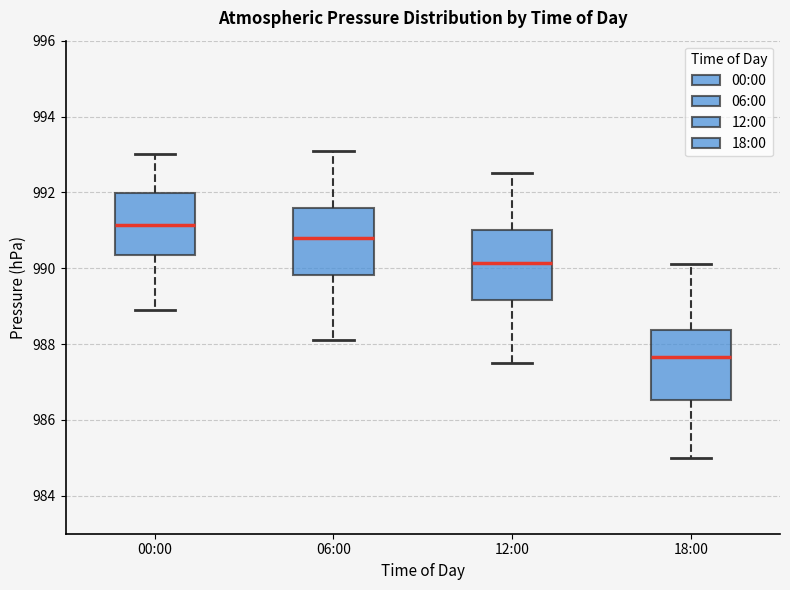

Reading left to right, read every box against the y-axis: the position of its median line, the range the box covers, and the ends of its whiskers. The values are not printed on the chart, so give them approximately, as read against the axis.

00:00: median 991.2, box 990.4 to 992.0, whiskers 989.0 to 993.0
06:00: median 990.8, box 989.8 to 991.6, whiskers 988.2 to 993.2
12:00: median 990.2, box 989.2 to 991.0, whiskers 987.6 to 992.6
18:00: median 987.6, box 986.6 to 988.4, whiskers 985.0 to 990.2